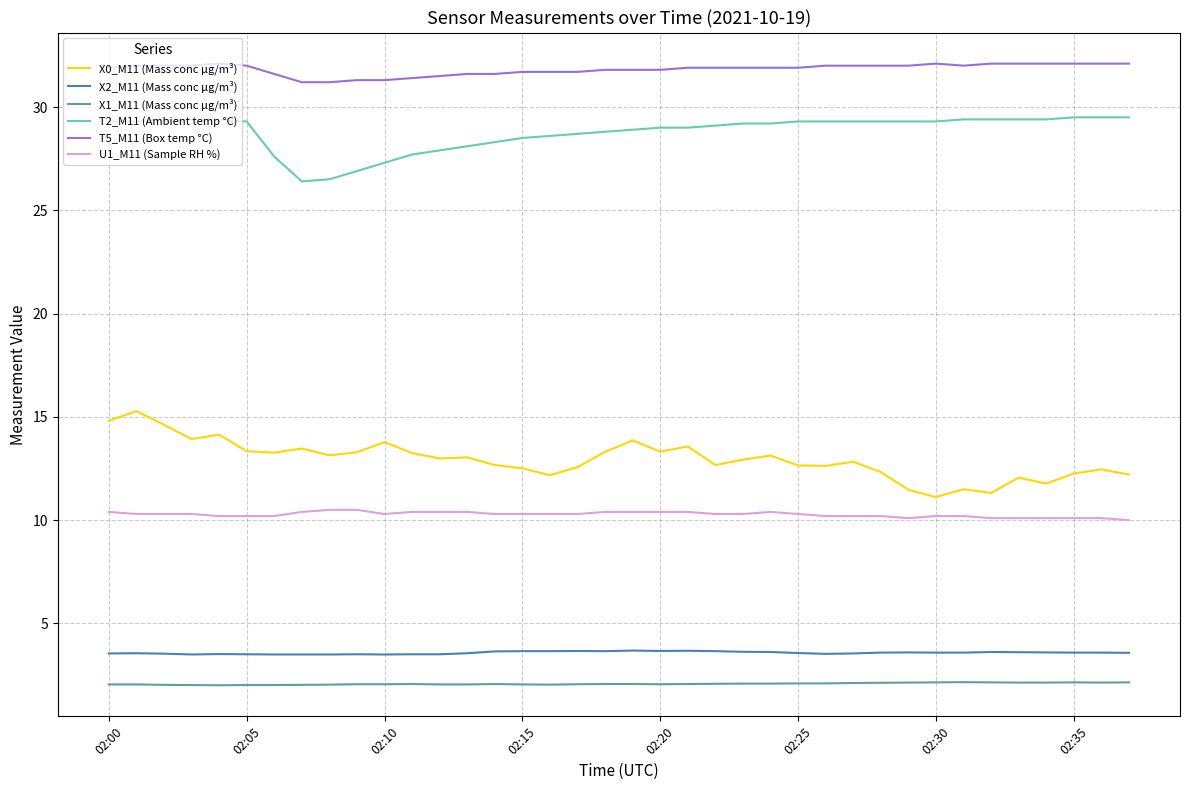

True or false: X0_M11 (Mass conc μg/m³) and U1_M11 (Sample RH %) cross at least once.

False